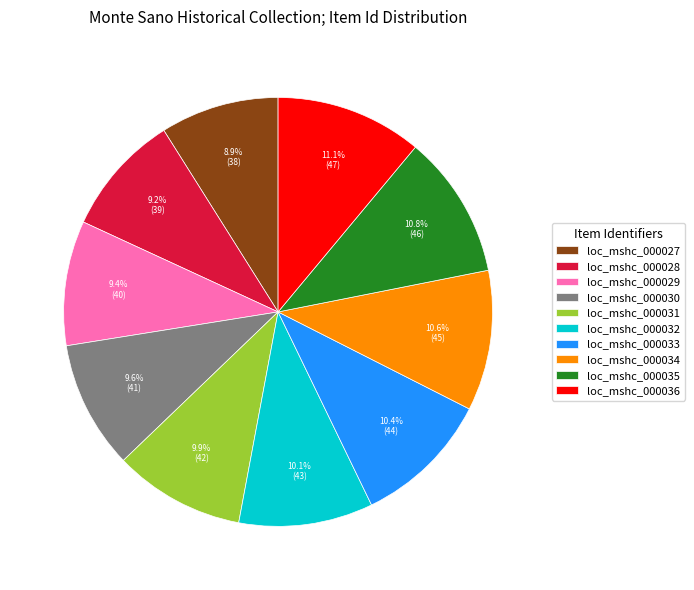

To the nearest percent, what portion does loc_mshc_000027 represent?

9%